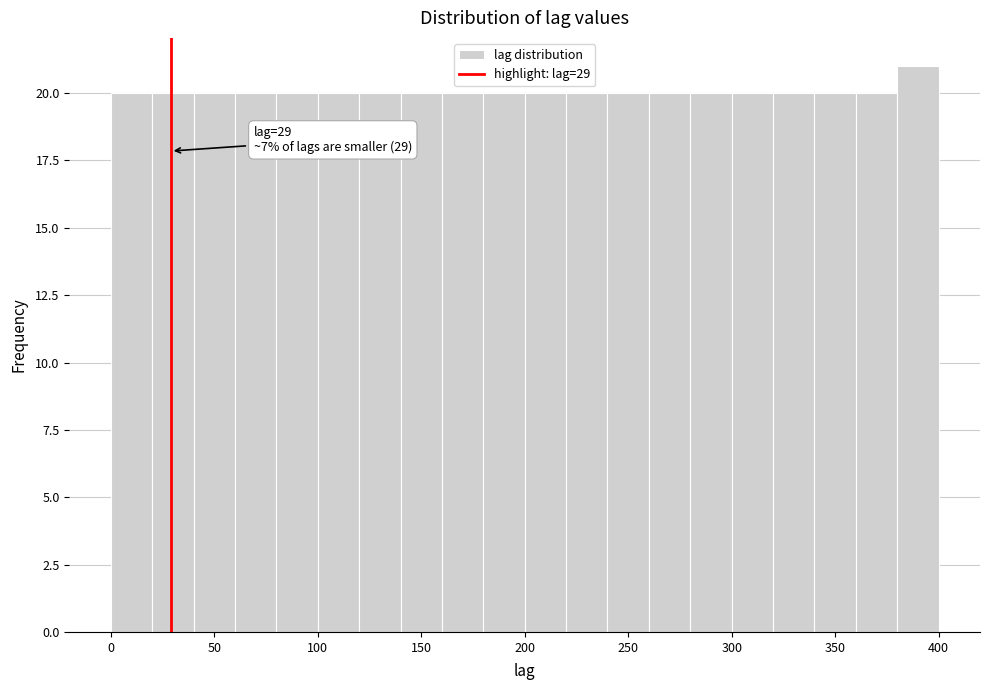

Which range on the x-axis has the tallest bar?

380 to 400